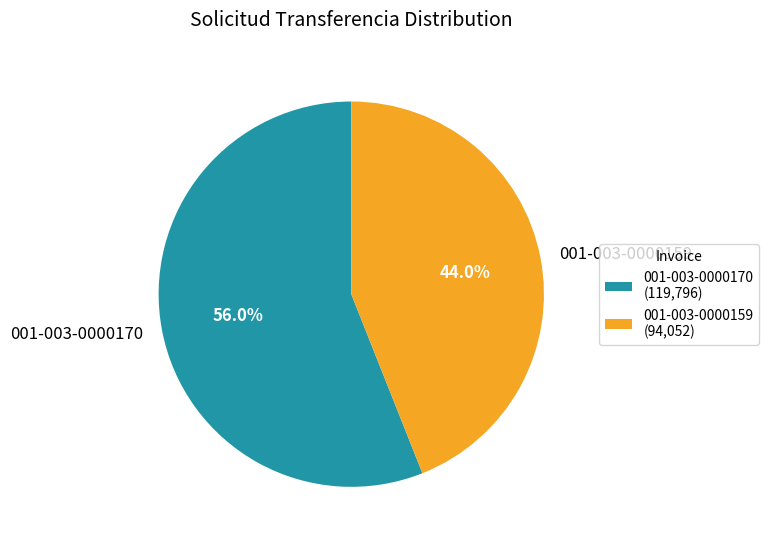

To the nearest percent, what is the difference between the largest and smallest slice percentages?

12%